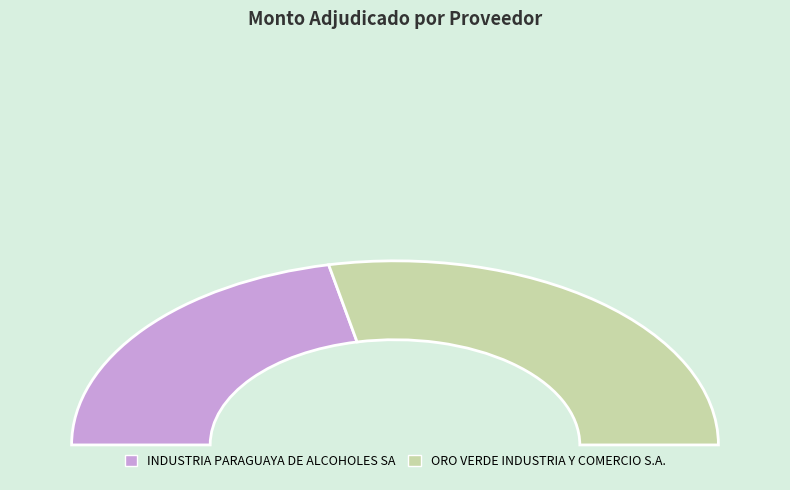

Is there a majority slice in this chart?

Yes